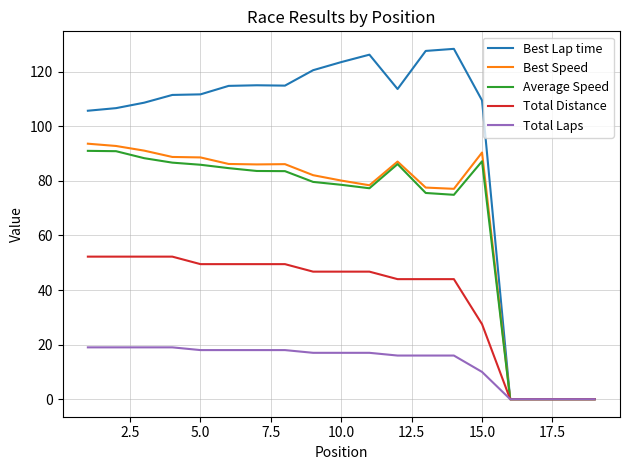

What is the greatest value displayed?

128.4